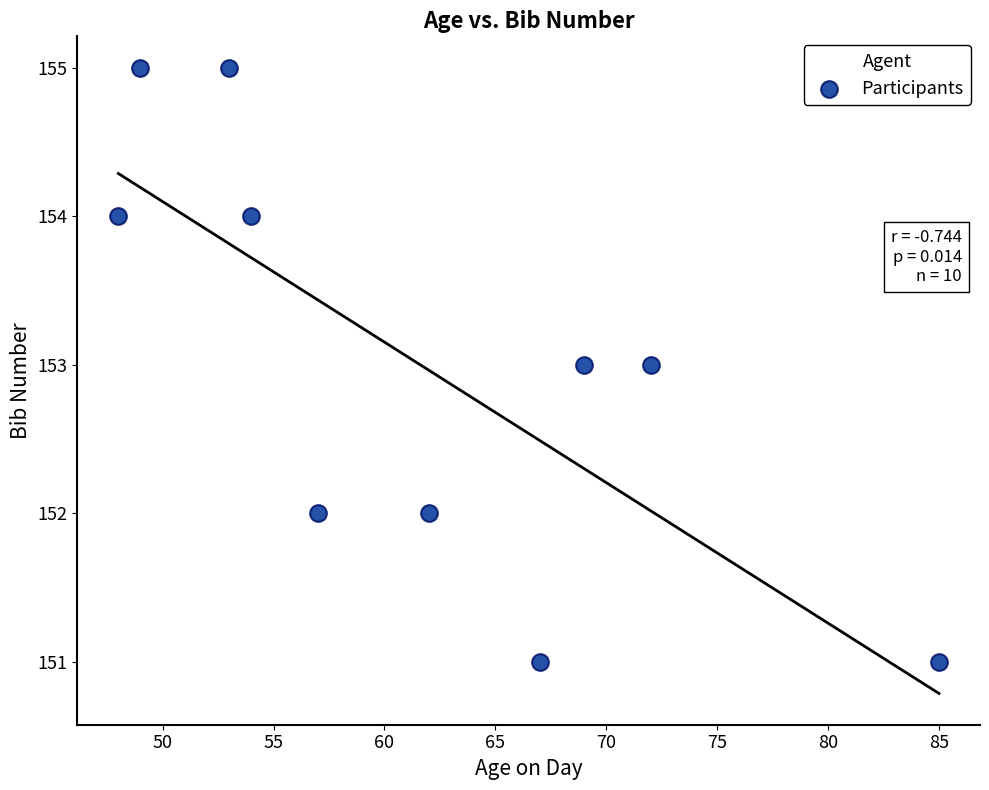

What is the average Y value?

153